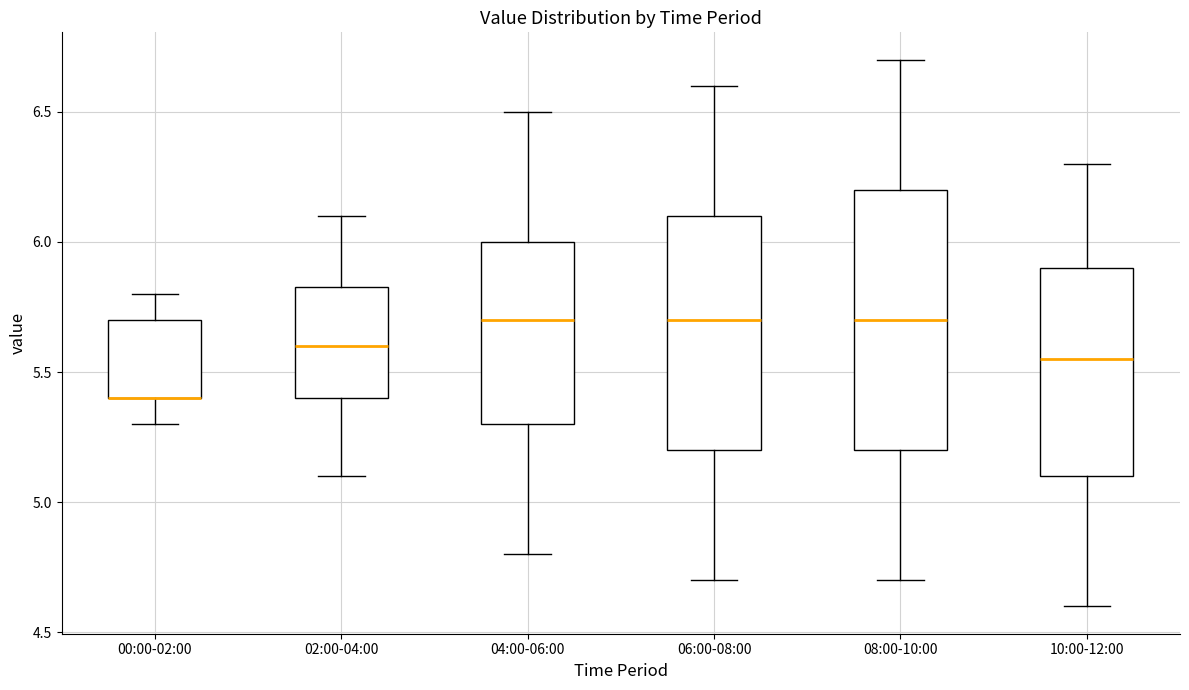

Where does the upper whisker of the box for 00:00-02:00 end on the y-axis? The values are not printed on the chart, so give them approximately, as read against the axis.

5.80